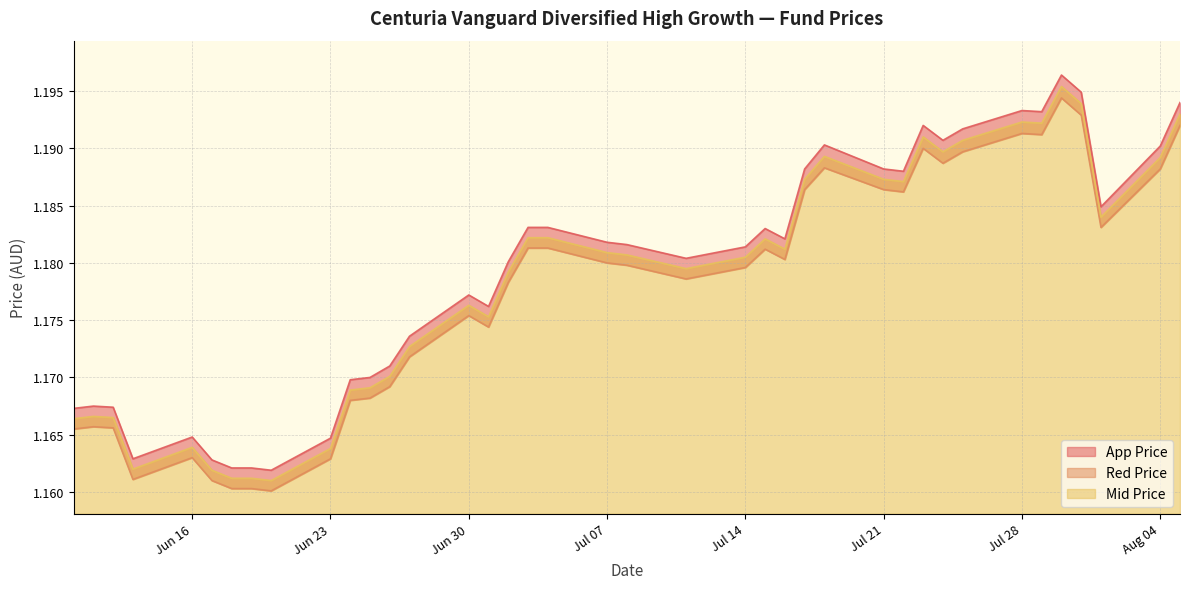

Is it true that Mid Price equals 0.5 at 2025-06-13?

False